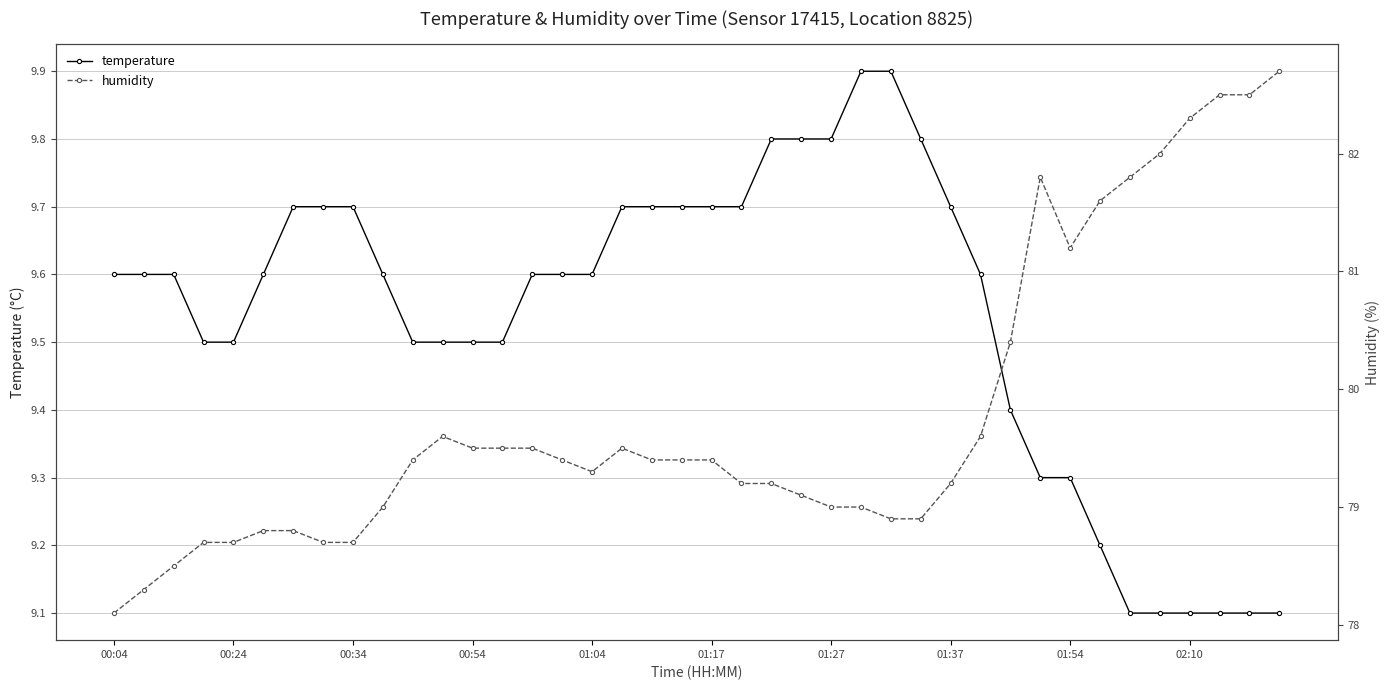

What is the maximum value for temperature?

9.9